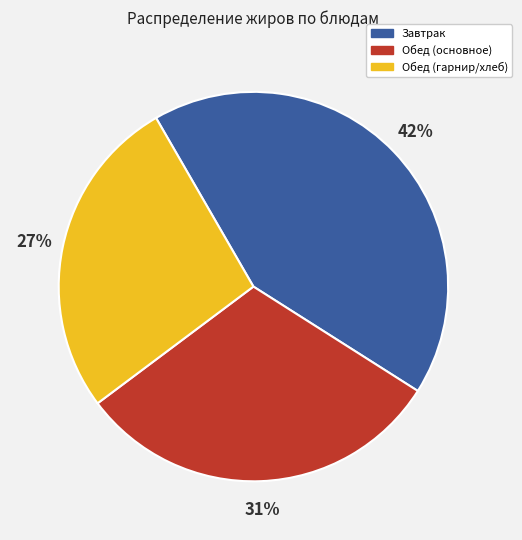

How many slices are in this pie chart?

3